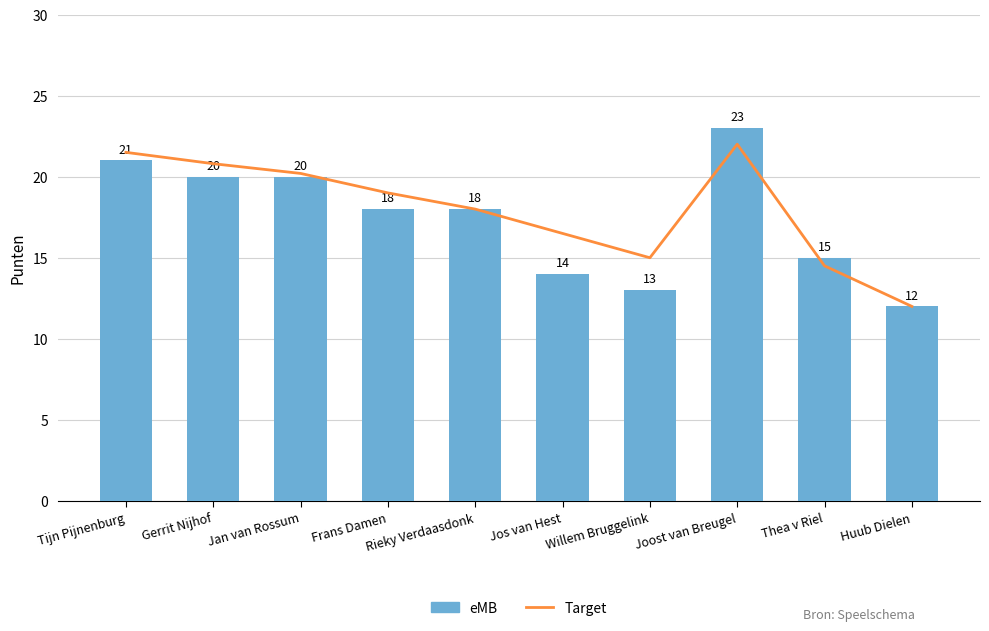

Is it true that Target equals 23.9 at Rieky Verdaasdonk?

False